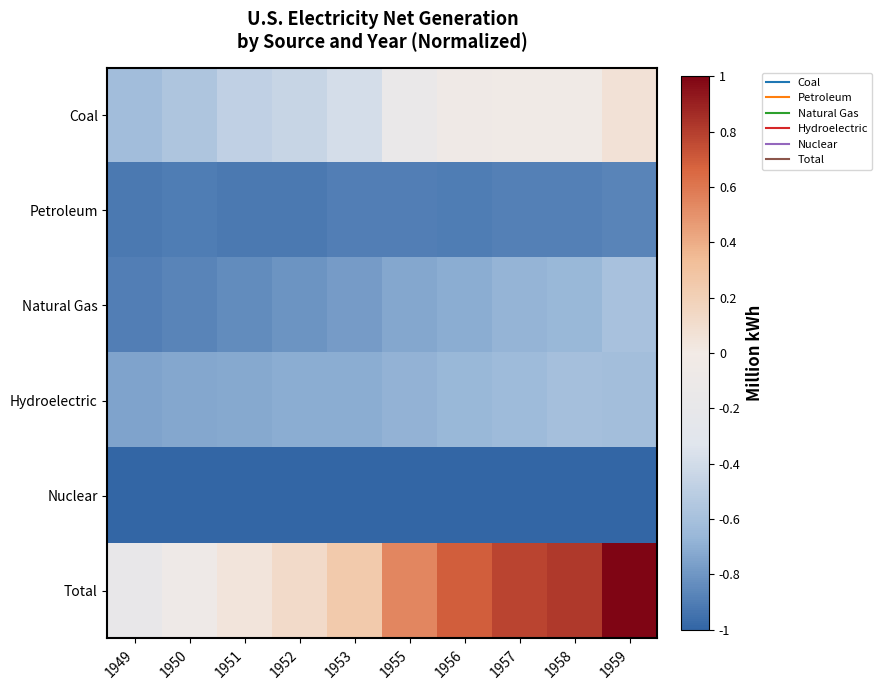

Reading left to right, what are all the values shown in this chart?

Coal: 1949=-0.6	1950=-0.6	1951=-0.5	1952=-0.4	1953=-0.4	1955=-0.2	1956=-0.0	1957=-0.0	1958=-0.0	1959=0.1
Petroleum: 1949=-0.9	1950=-0.9	1951=-0.9	1952=-0.9	1953=-0.9	1955=-0.9	1956=-0.9	1957=-0.9	1958=-0.9	1959=-0.9
Natural Gas: 1949=-0.9	1950=-0.9	1951=-0.8	1952=-0.8	1953=-0.8	1955=-0.7	1956=-0.7	1957=-0.7	1958=-0.7	1959=-0.6
Hydroelectric: 1949=-0.7	1950=-0.7	1951=-0.7	1952=-0.7	1953=-0.7	1955=-0.7	1956=-0.7	1957=-0.6	1958=-0.6	1959=-0.6
Nuclear: 1949=-1.0	1950=-1.0	1951=-1.0	1952=-1.0	1953=-1.0	1955=-1.0	1956=-1.0	1957=-1.0	1958=-1.0	1959=-1.0
Total: 1949=-0.2	1950=-0.1	1951=0.0	1952=0.1	1953=0.2	1955=0.5	1956=0.7	1957=0.8	1958=0.8	1959=1.0